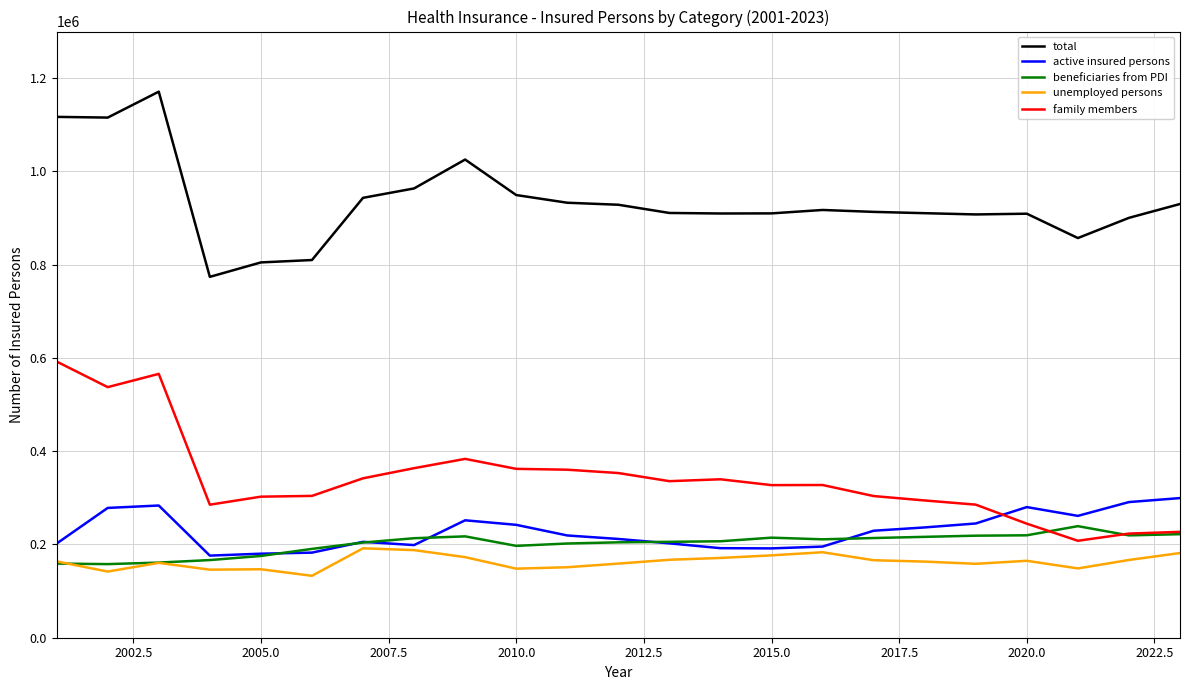

How many lines are shown in the chart?

5